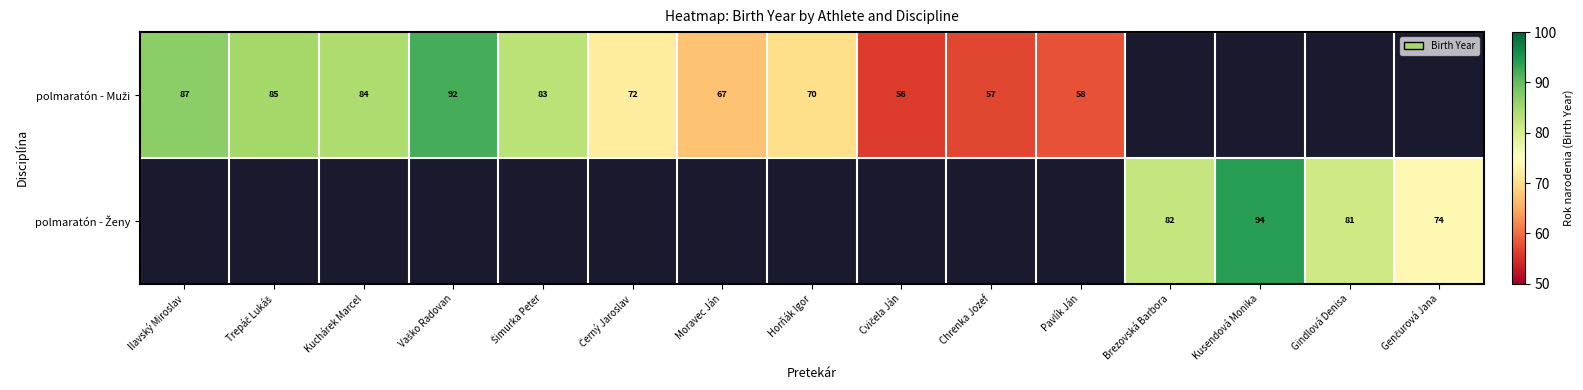

Rank the series at Brezovská Barbora from lowest to highest value.

polmaratón - Muži, polmaratón - Ženy